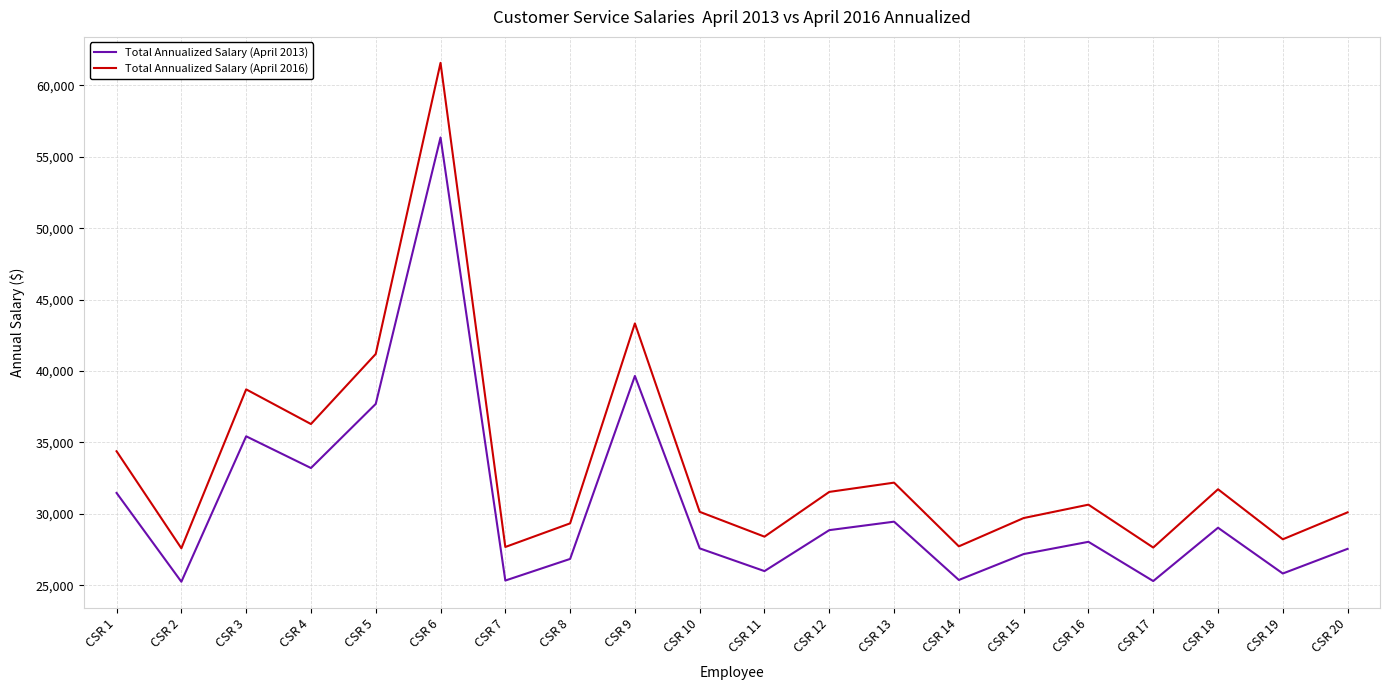

True or false: Total Annualized Salary (April 2013) has more than 2 points higher than both neighbors.

True